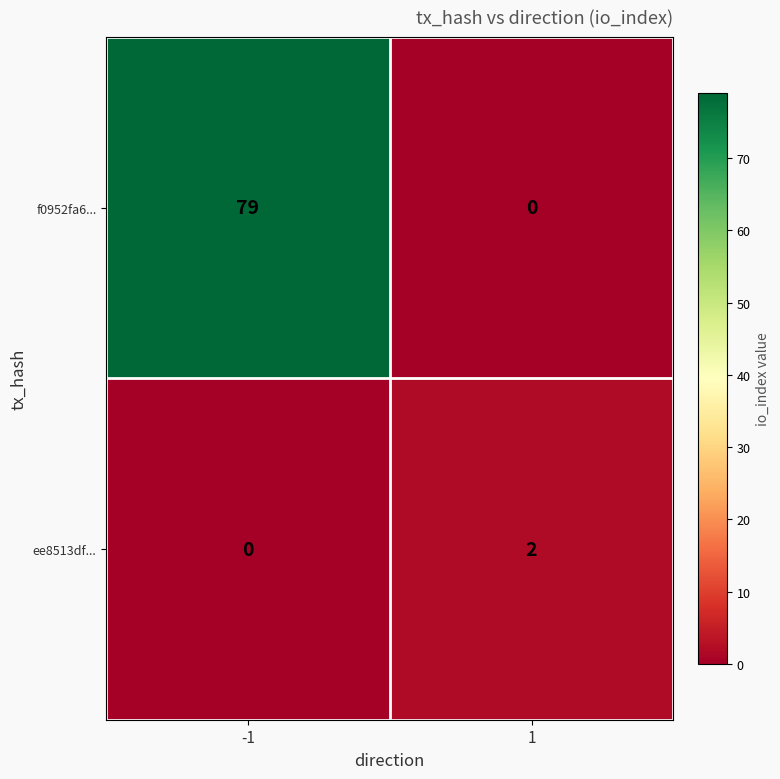

True or false: f0952fa6... has a value of 42 at 1.

False